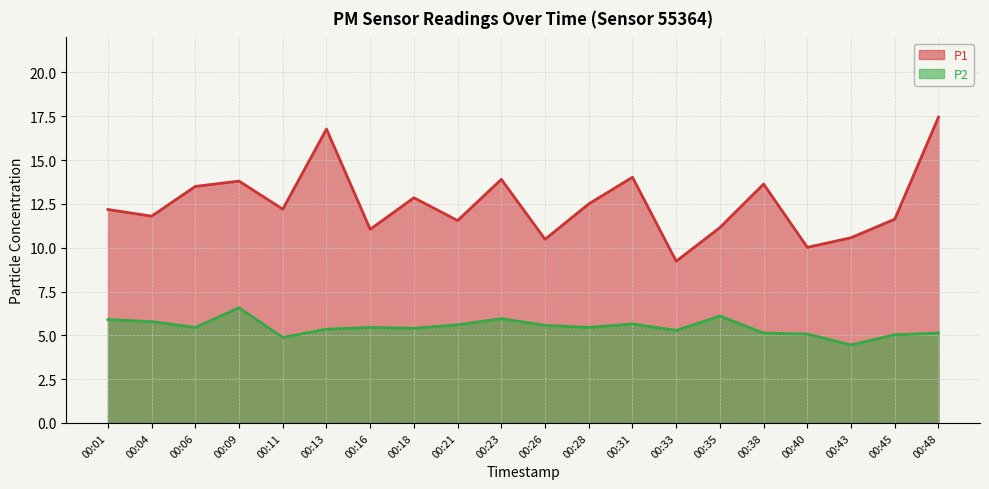

Reading left to right, list all the values displayed in this chart.

P1: 00:01=12.2	00:04=11.8	00:06=13.5	00:09=13.8	00:11=12.2	00:13=16.8	00:16=11.1	00:18=12.8	00:21=11.6	00:23=13.9	00:26=10.5	00:28=12.5	00:31=14.0	00:33=9.2	00:35=11.2	00:38=13.6	00:40=10.0	00:43=10.6	00:45=11.6	00:48=17.4
P2: 00:01=5.9	00:04=5.8	00:06=5.5	00:09=6.6	00:11=4.9	00:13=5.3	00:16=5.5	00:18=5.4	00:21=5.6	00:23=6.0	00:26=5.6	00:28=5.5	00:31=5.7	00:33=5.3	00:35=6.1	00:38=5.1	00:40=5.1	00:43=4.5	00:45=5.0	00:48=5.1